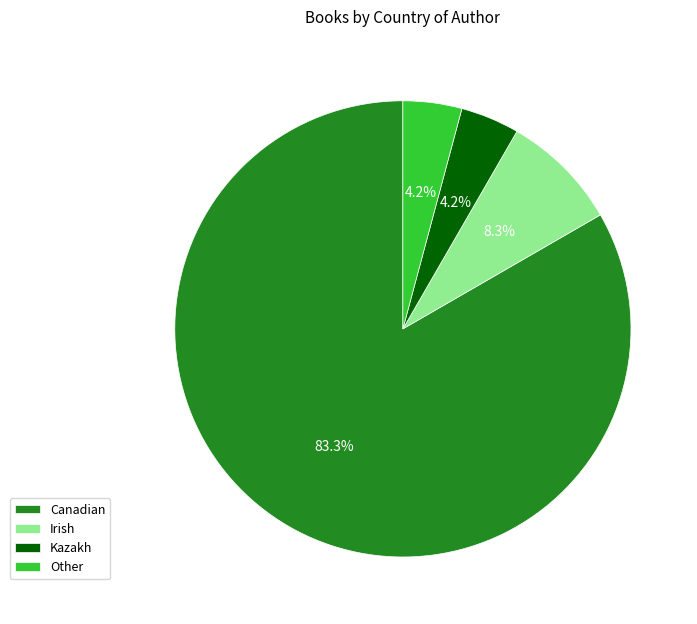

What percentage is the Other slice, to the nearest percent?

4%